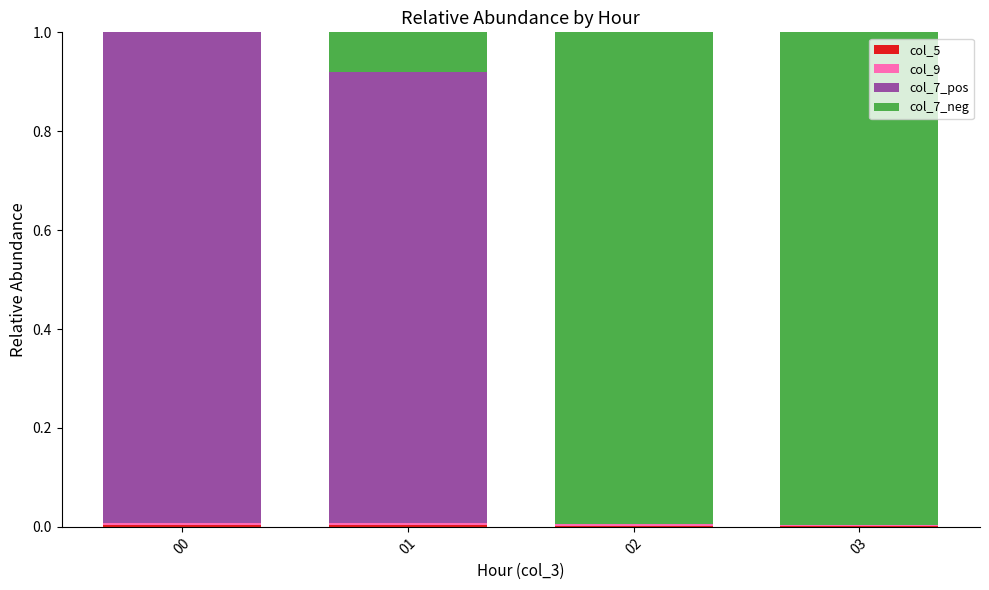

At 03, list the series in order from smallest to largest.

col_7_pos, col_5, col_9, col_7_neg